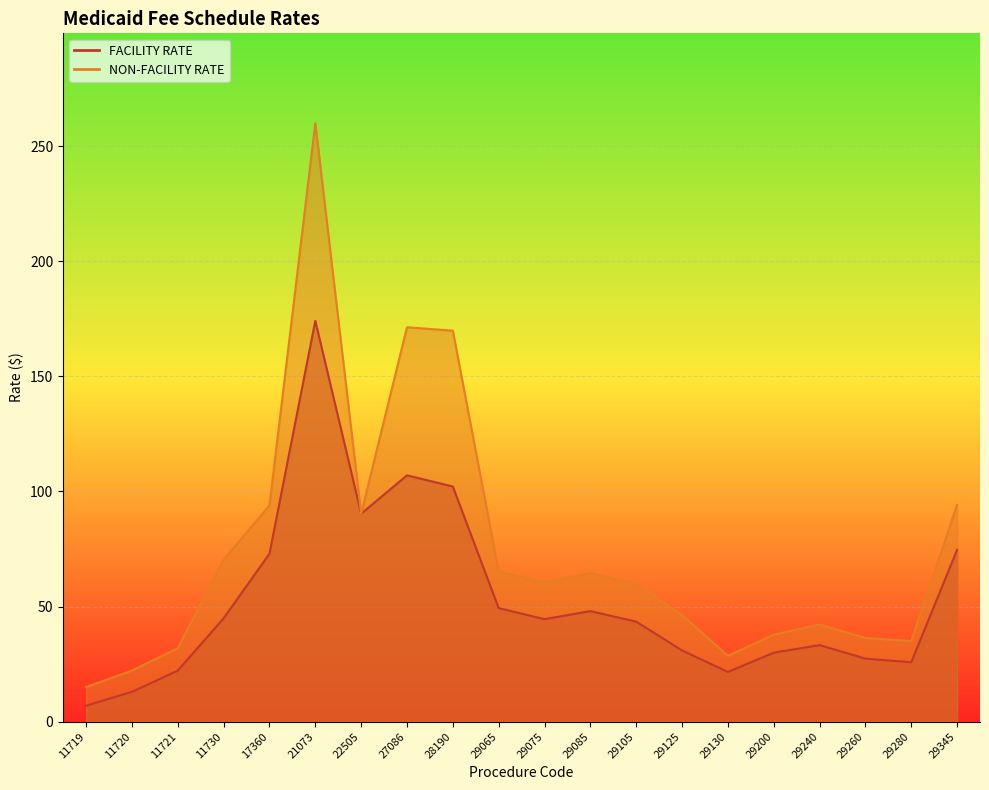

At which category is the sum across all series the highest?

21073